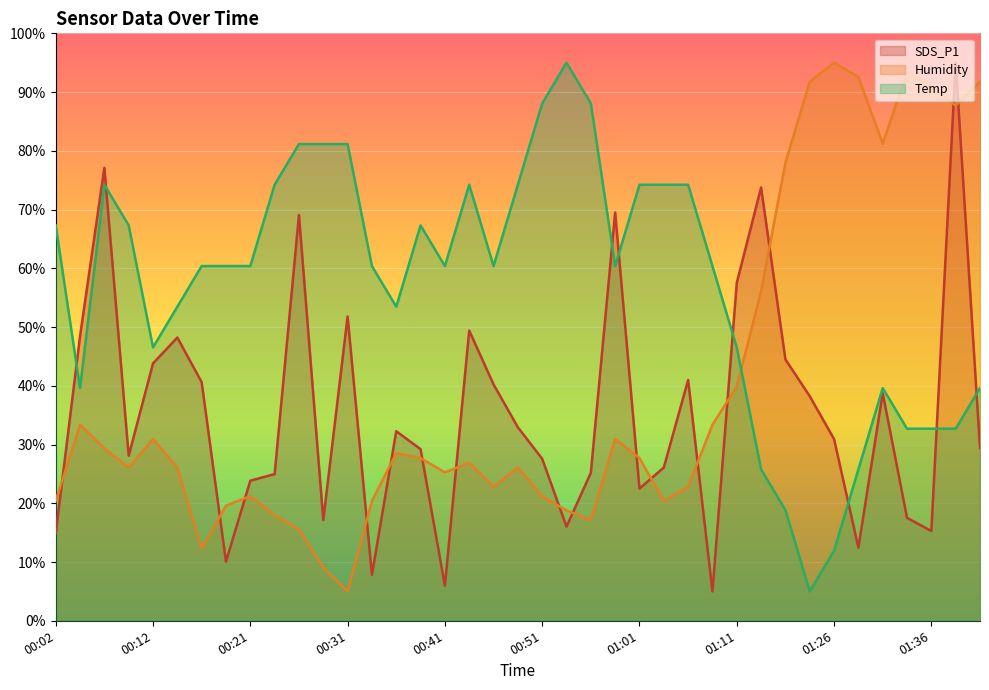

At which category does the chart reach its peak across all series?

01:38